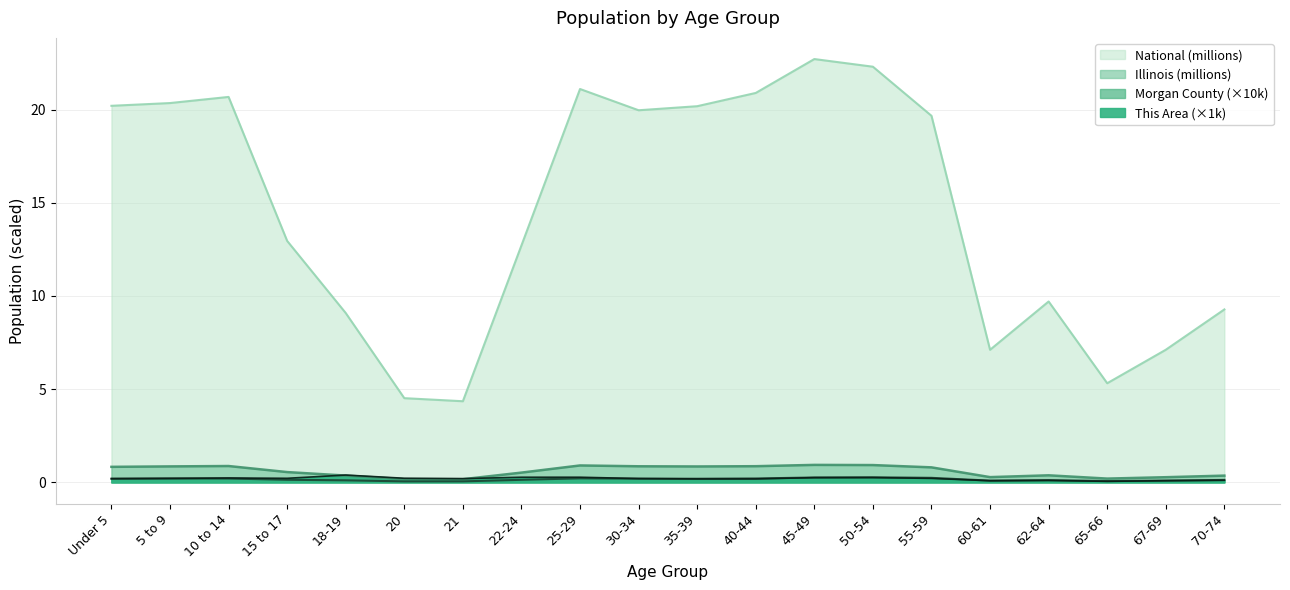

What position from the right is Under 5?

20